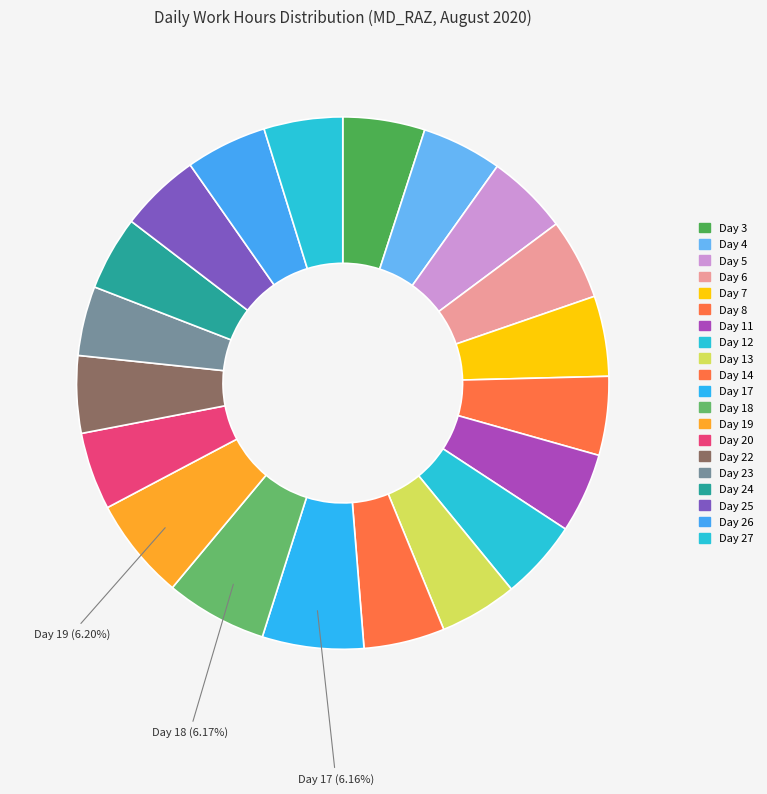

Which category has the biggest portion of the pie?

19